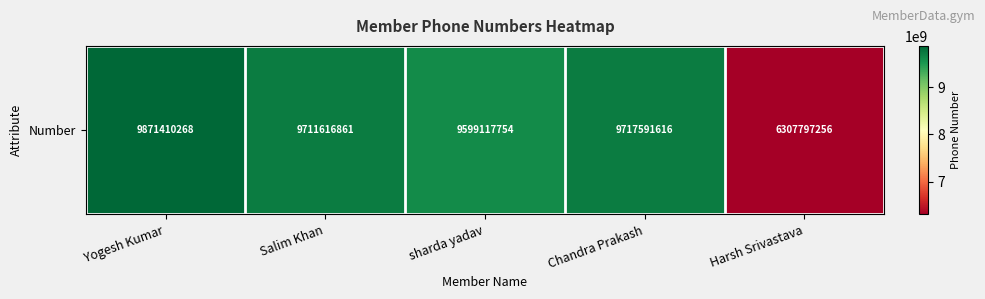

Reading left to right, list all the values displayed in this chart.

9871410268	9711616861	9599117754	9717591616	6307797256